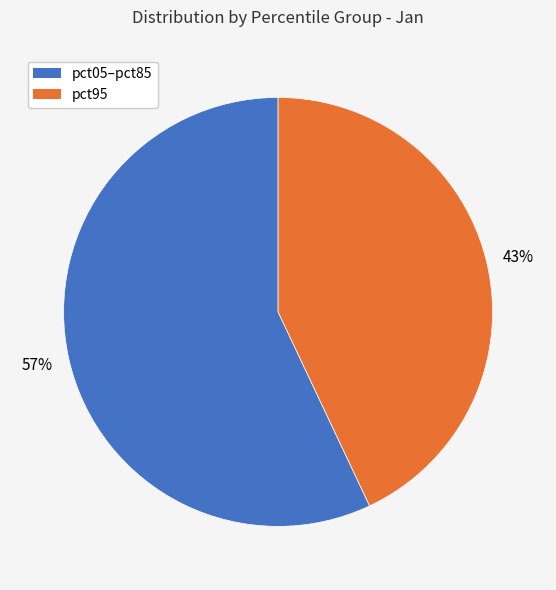

Which slice is the largest?

pct05–pct85